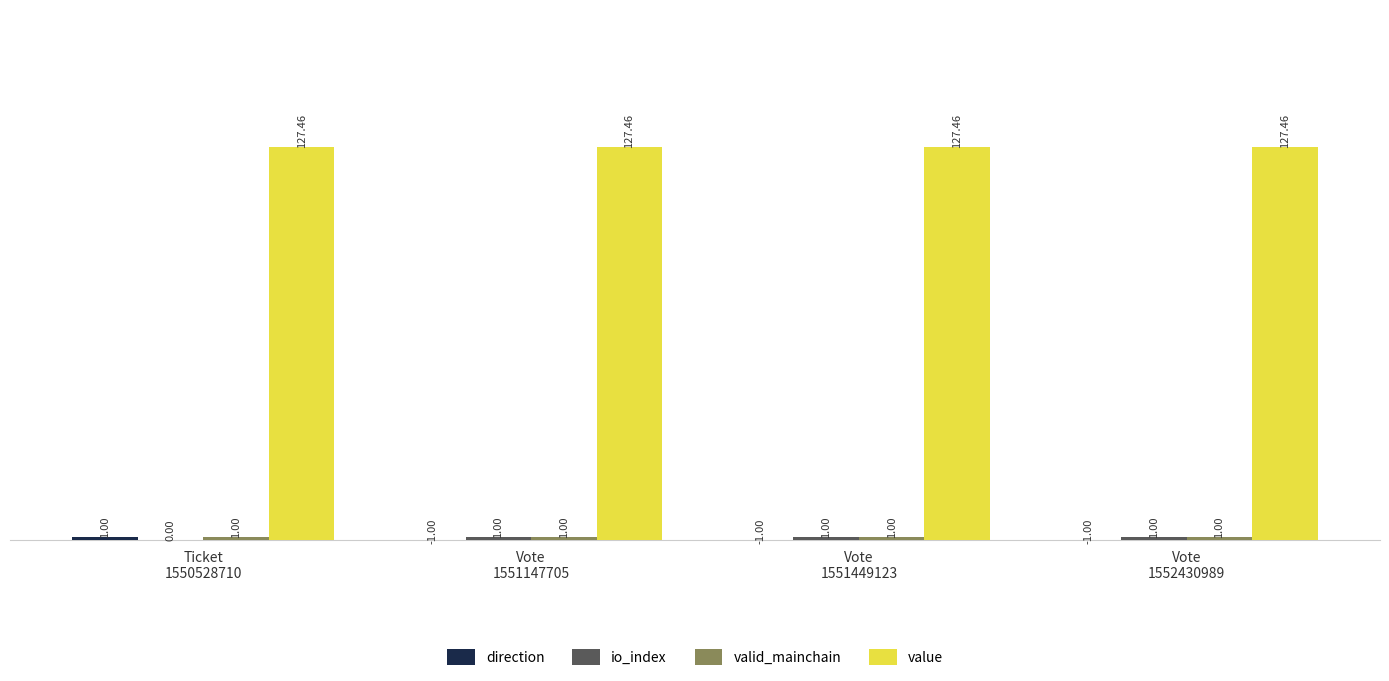

What is the sum of all value values?

509.8